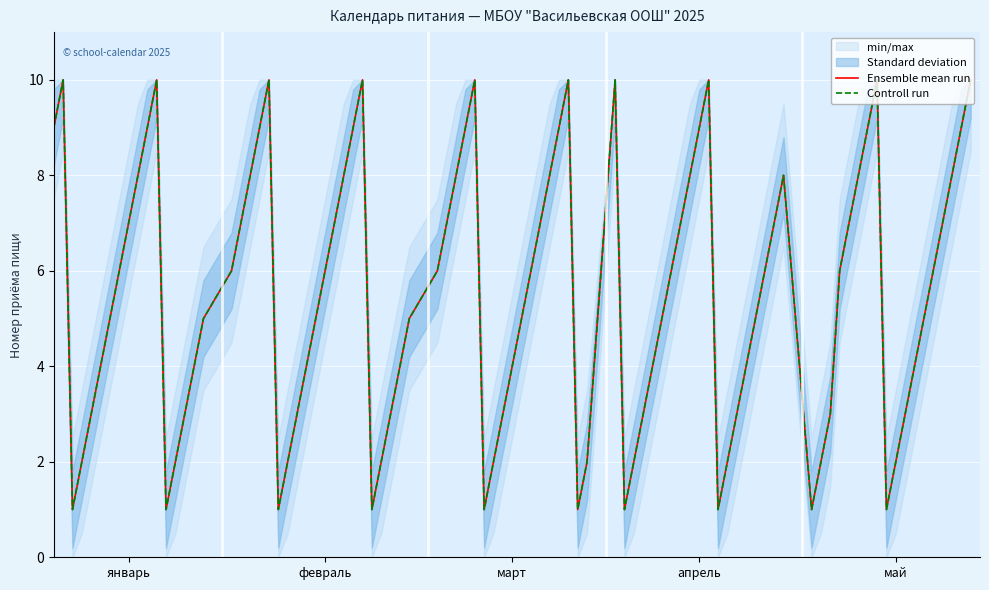

Which has a higher value, 10 or 5?

10